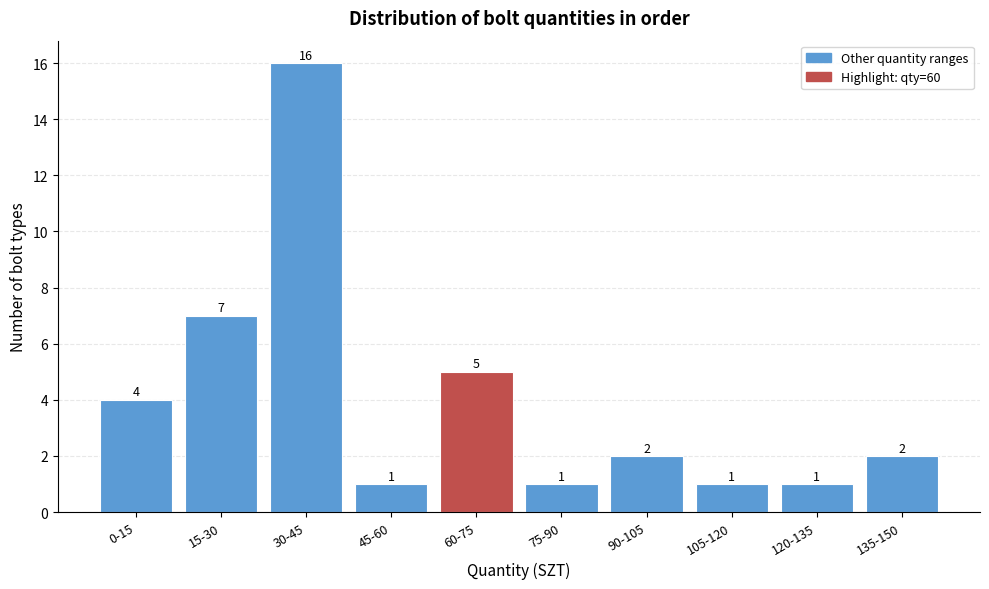

Reading left to right, transcribe all the data shown in this chart.

4	7	16	1	5	1	2	1	1	2